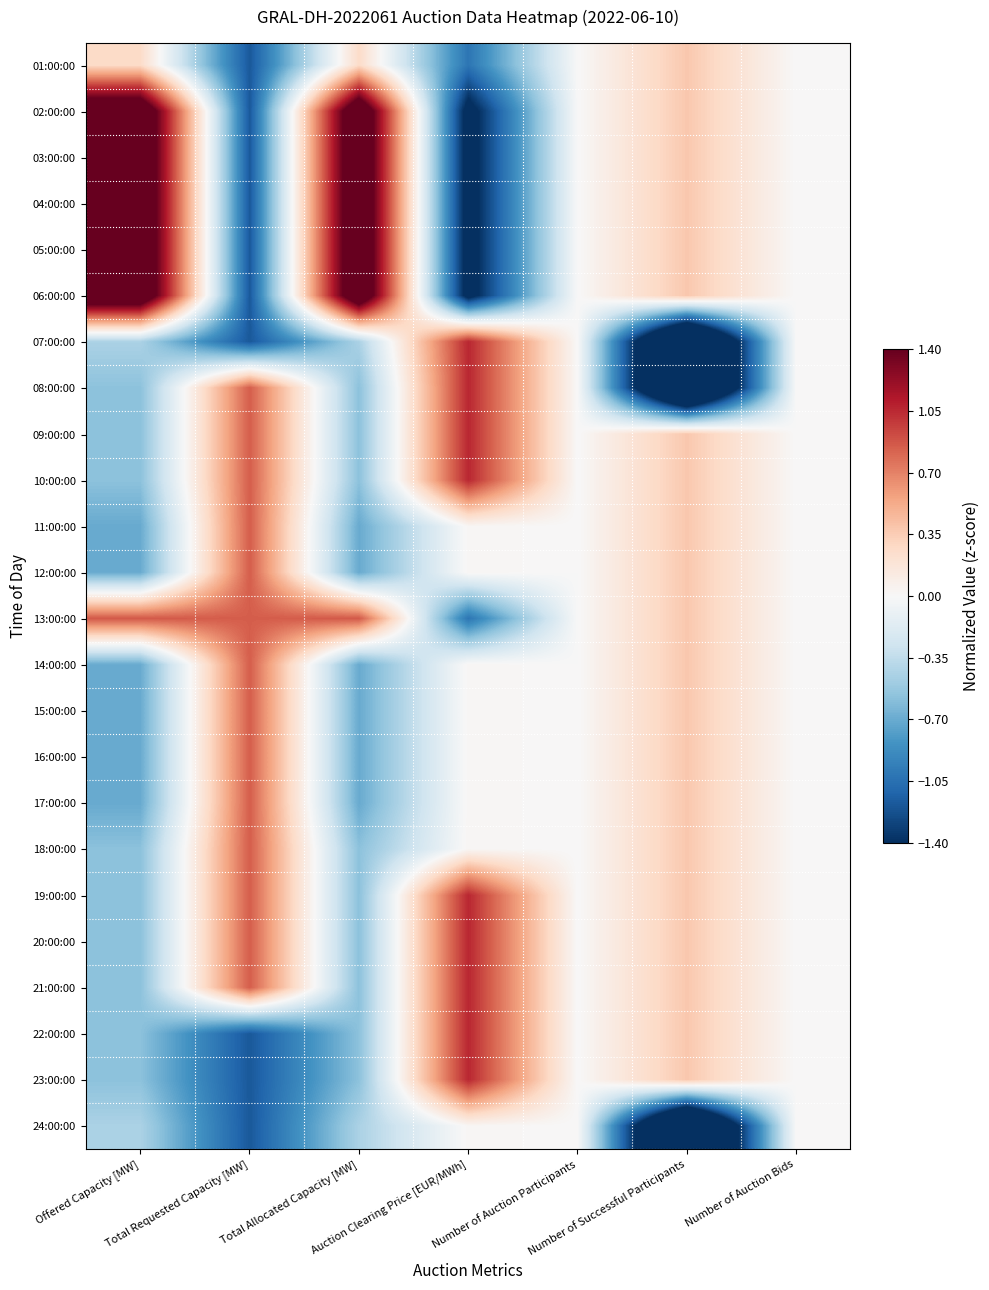

Between Auction Clearing Price [EUR/MWh] and Number of Auction Participants, which is larger?

Number of Auction Participants